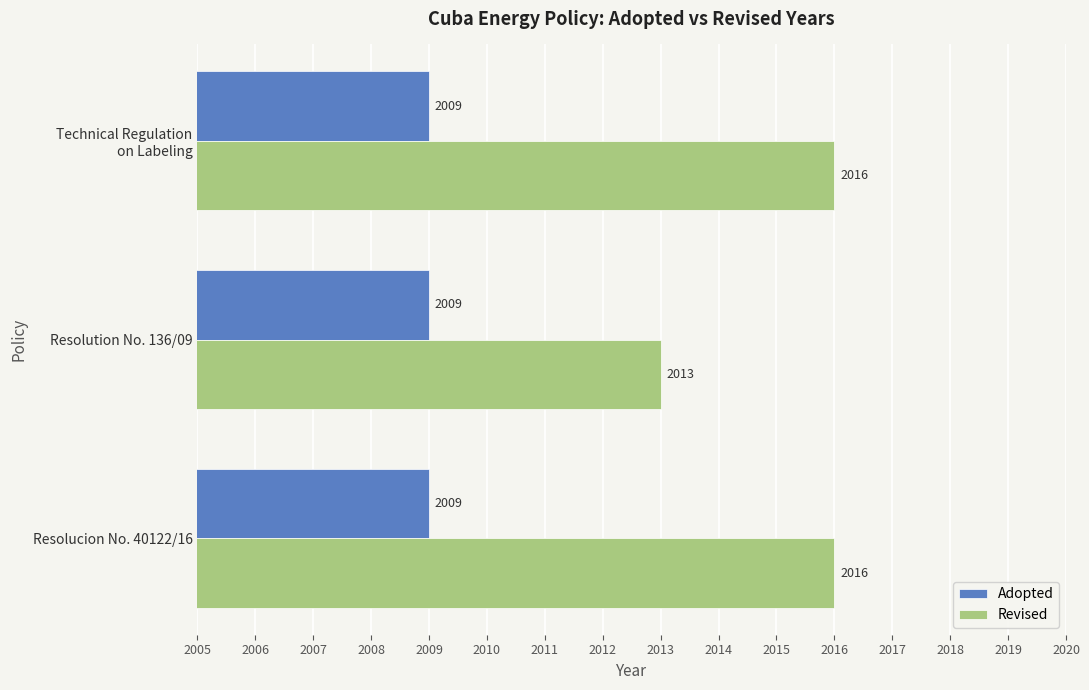

What is the difference between the Revised values at Resolution No. 136/09 and Resolucion No. 40122/16?

3